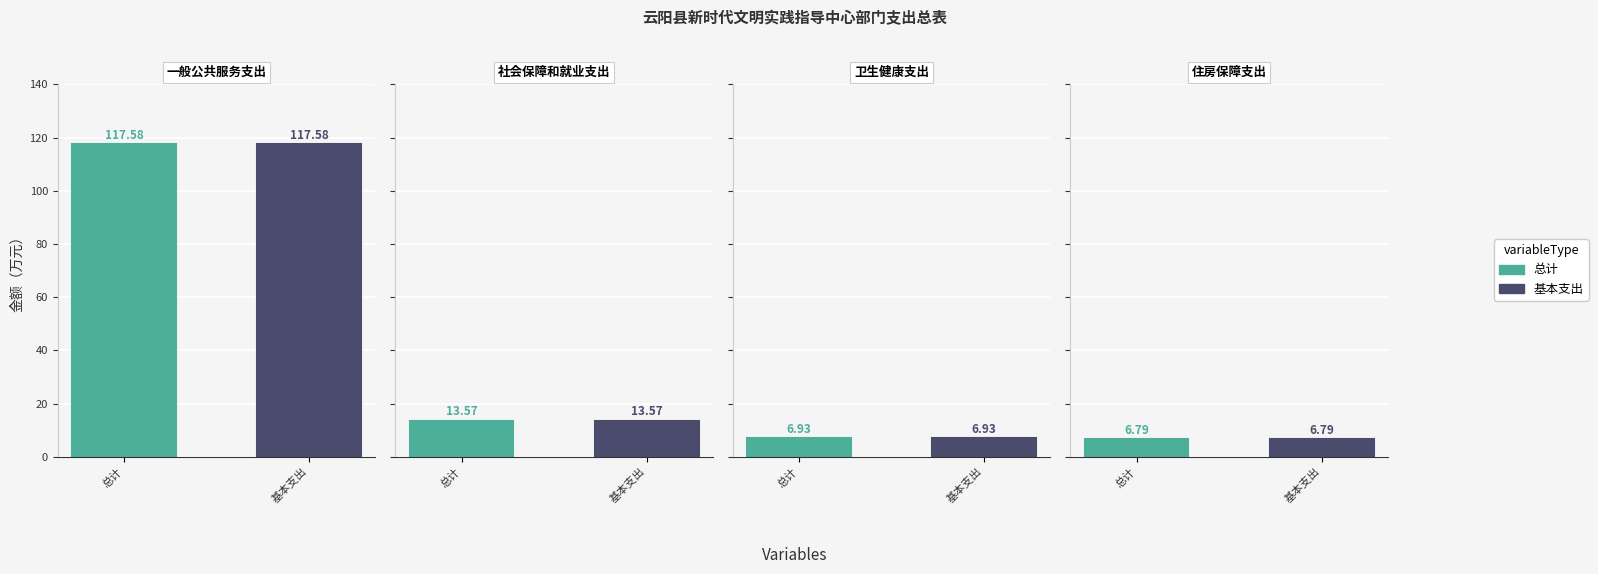

Which series changed the most between 一般公共服务支出 and 住房保障支出?

总计